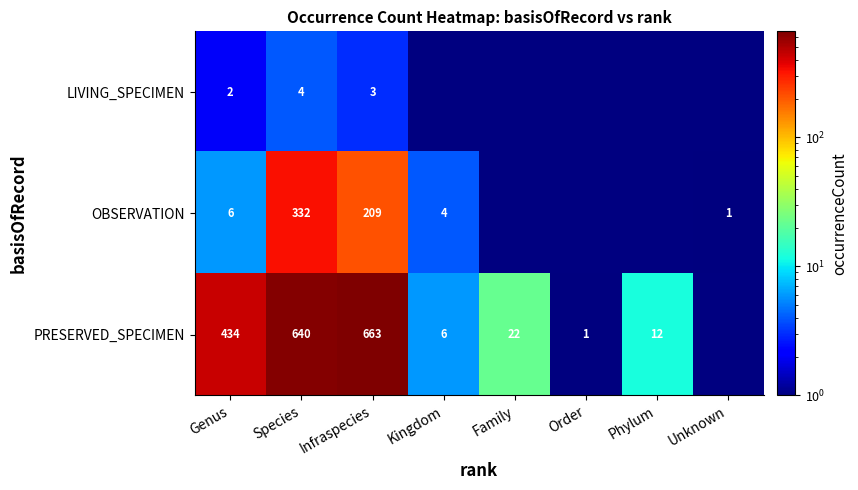

Is it true that LIVING_SPECIMEN equals 3 at Infraspecies?

True